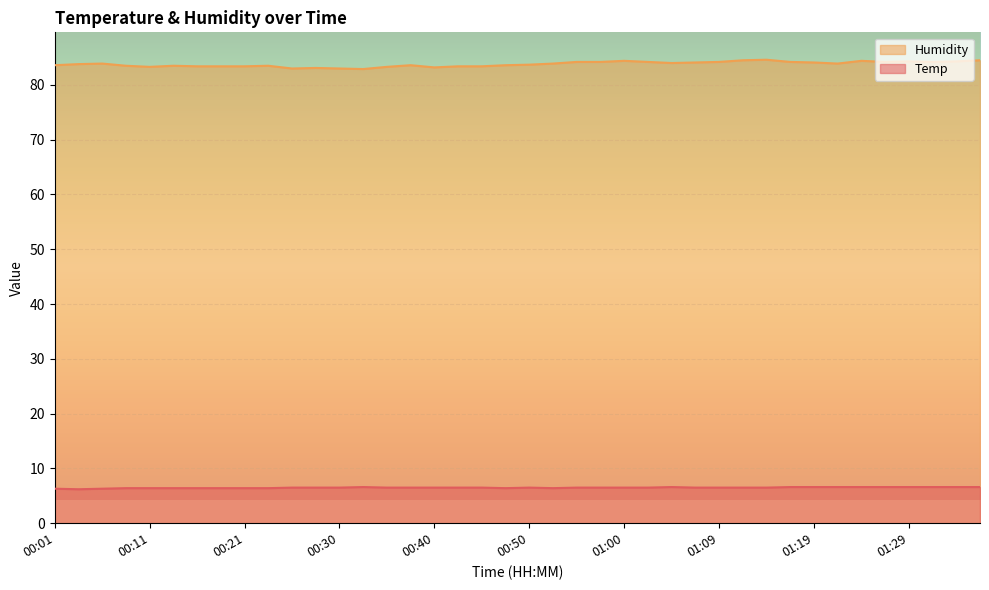

The Humidity series shows 83.4 at 00:18. True or false?

True